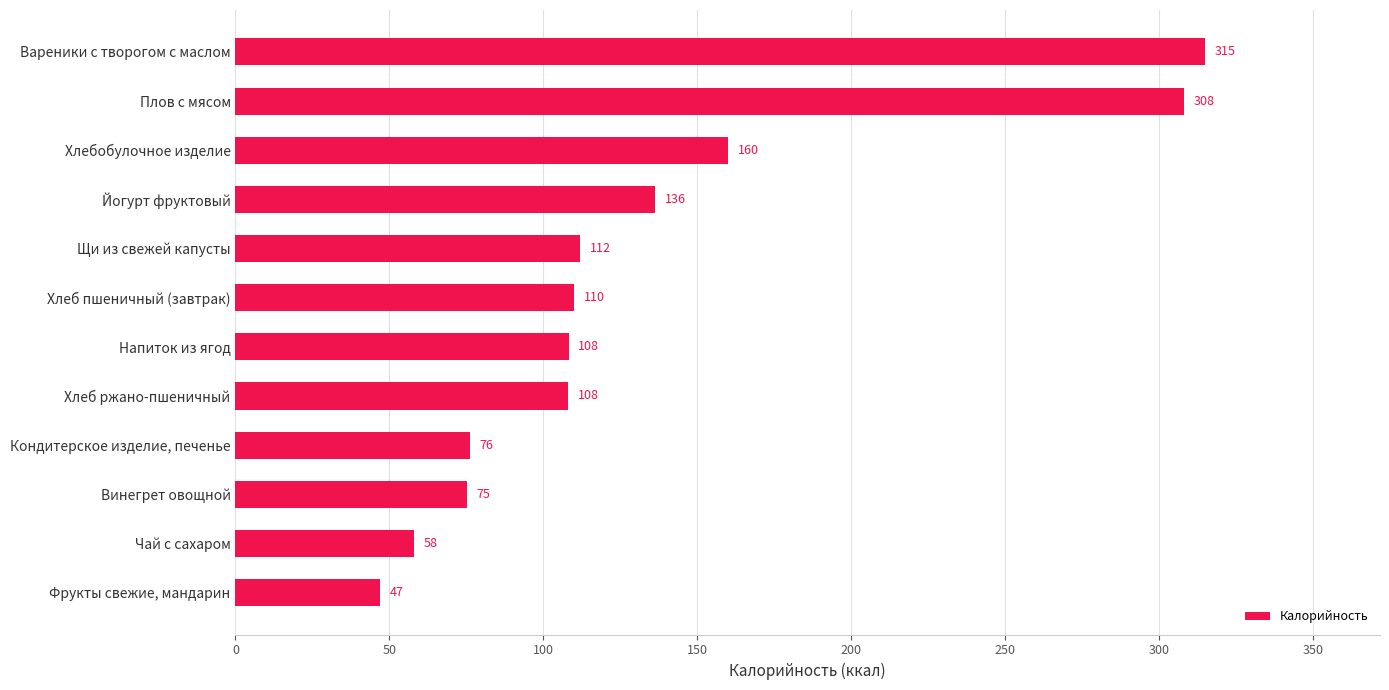

What is the approximate value at Хлеб пшеничный (завтрак)?

110.0